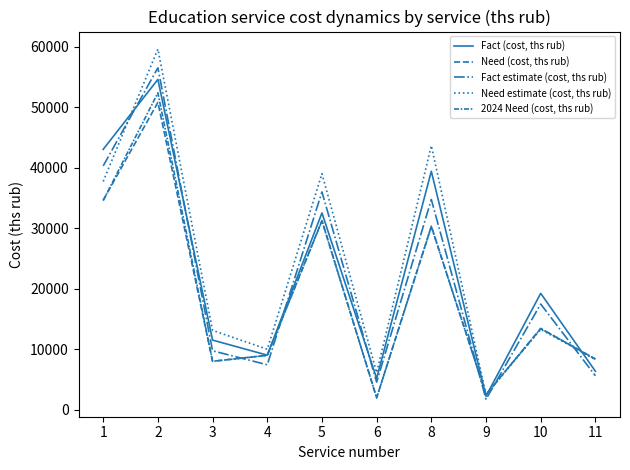

Is this an area chart (filled region under the line)?

No